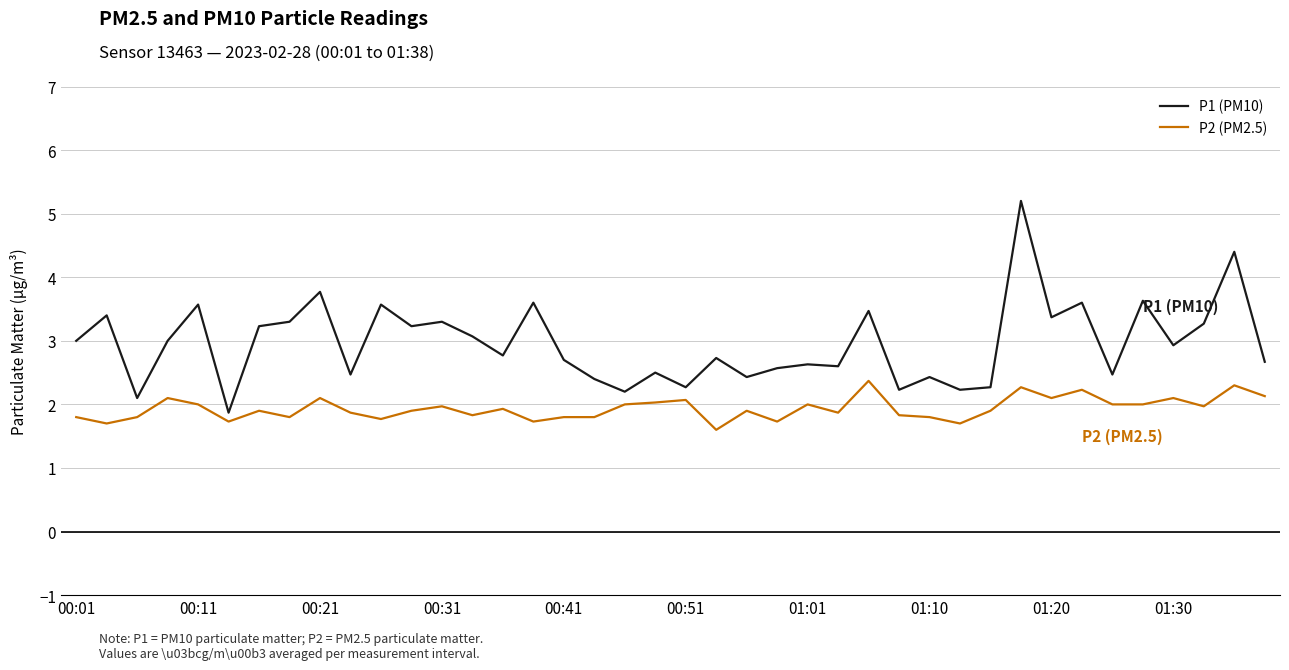

Which series has the largest total across all categories?

P1 (PM10)